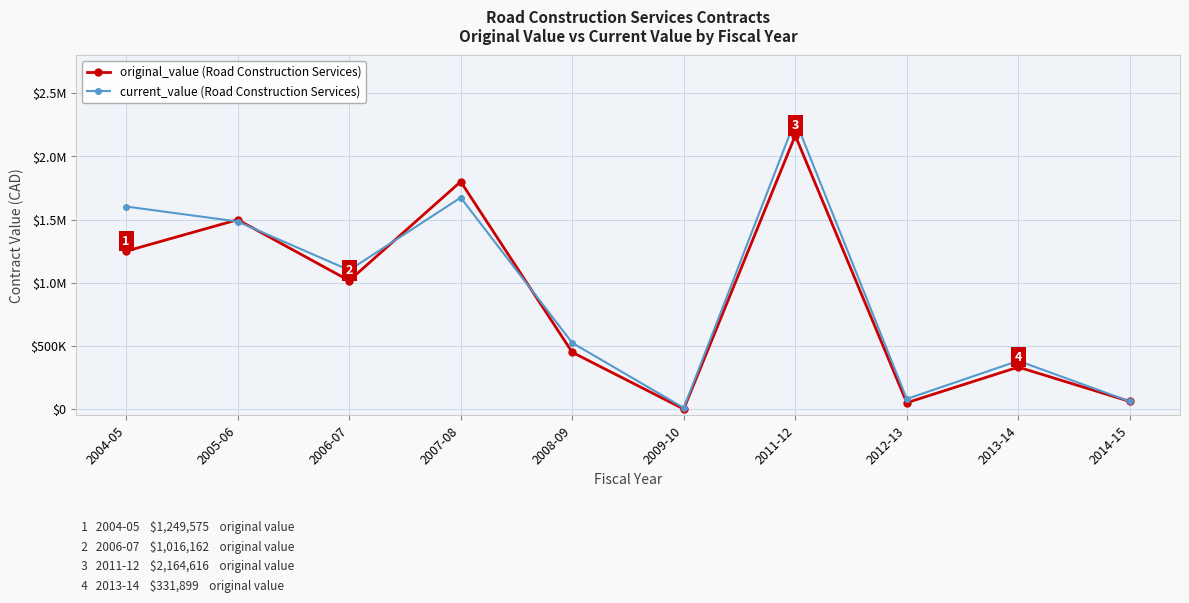

The original_value series shows 1451838.3 at 2011-12. True or false?

False